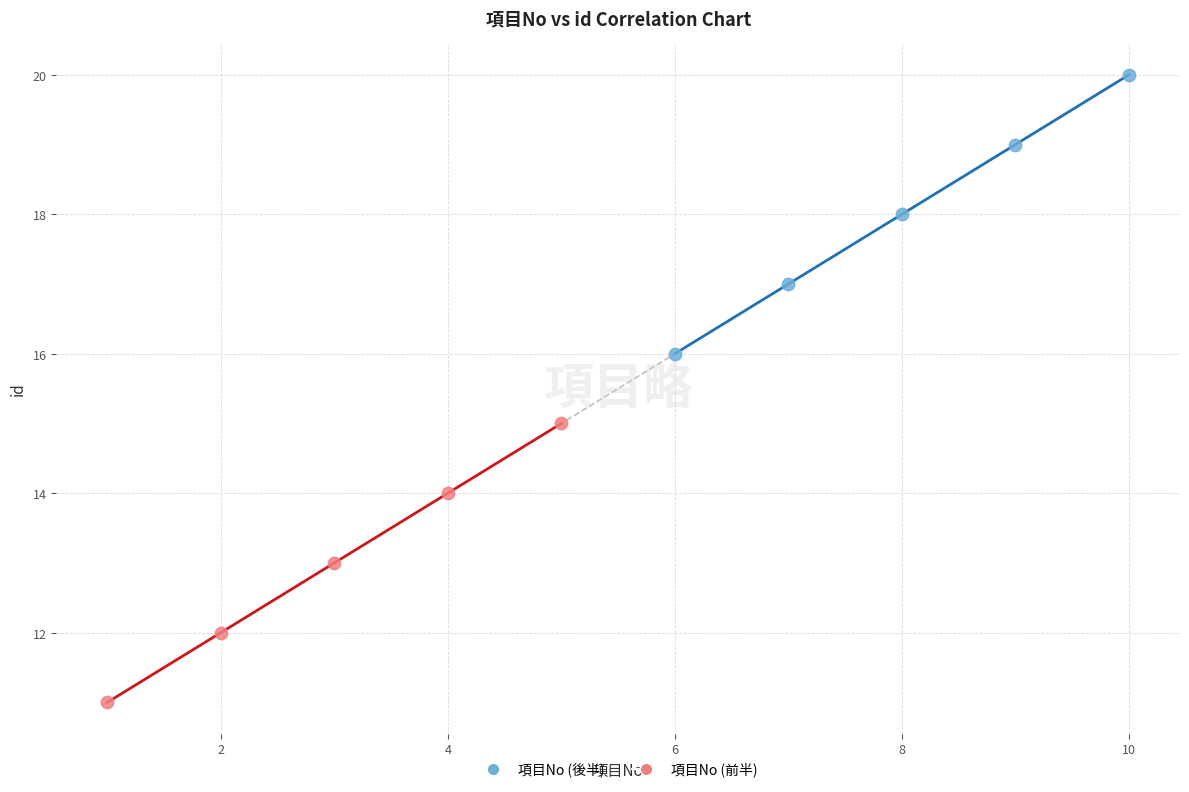

Which series contains the lowest Y value?

項目No (前半)